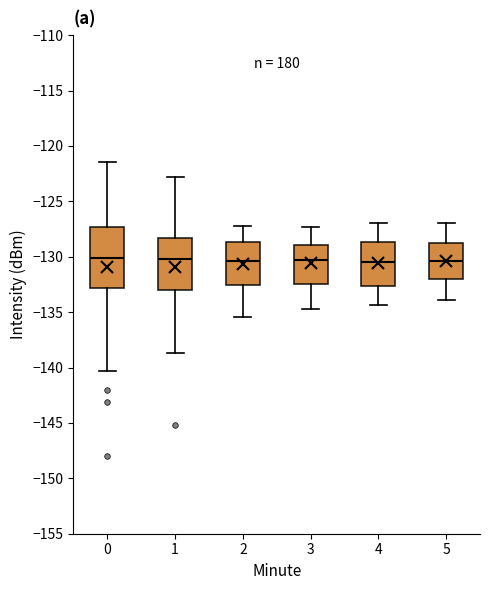

Reading left to right, read every box against the y-axis: the position of its median line, the range the box covers, and the ends of its whiskers. The values are not printed on the chart, so give them approximately, as read against the axis.

0: median -130.0, box -133.0 to -127.5, whiskers -140.5 to -121.5
1: median -130.0, box -133.0 to -128.5, whiskers -138.5 to -123.0
2: median -130.5, box -132.5 to -128.5, whiskers -135.5 to -127.0
3: median -130.0, box -132.5 to -129.0, whiskers -134.5 to -127.5
4: median -130.5, box -132.5 to -128.5, whiskers -134.5 to -127.0
5: median -130.5, box -132.0 to -128.5, whiskers -134.0 to -127.0